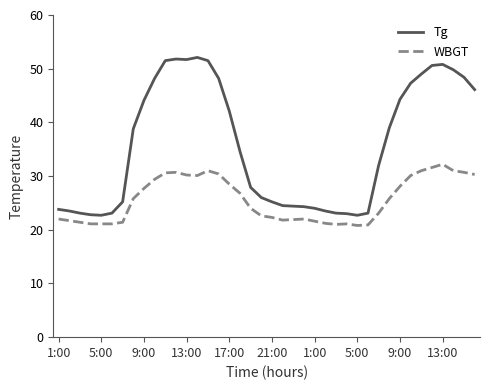

True or false: WBGT and Tg intersect in this chart.

False